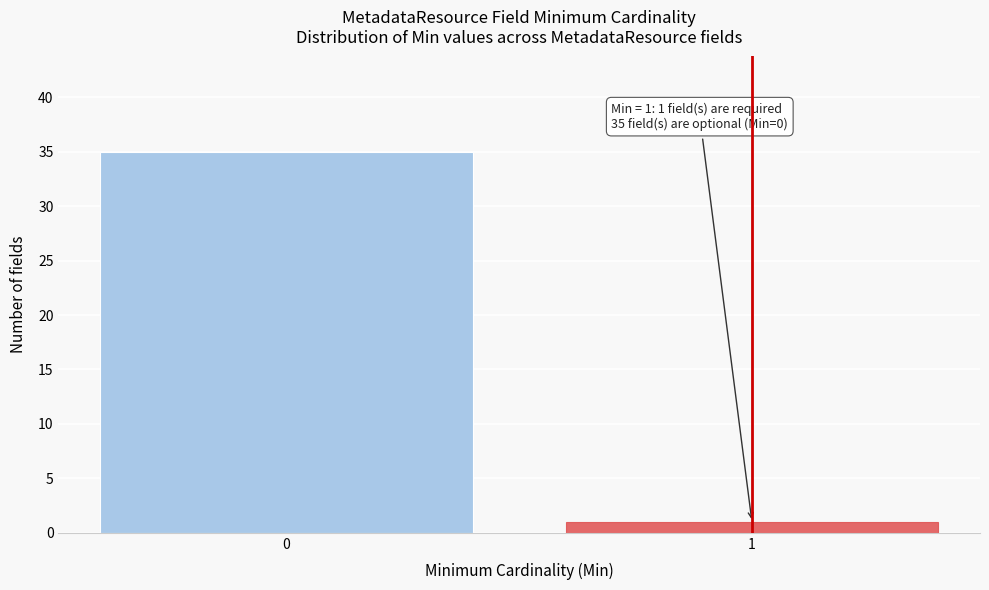

Reading left to right, extract all data points from this chart.

0=35	1=1